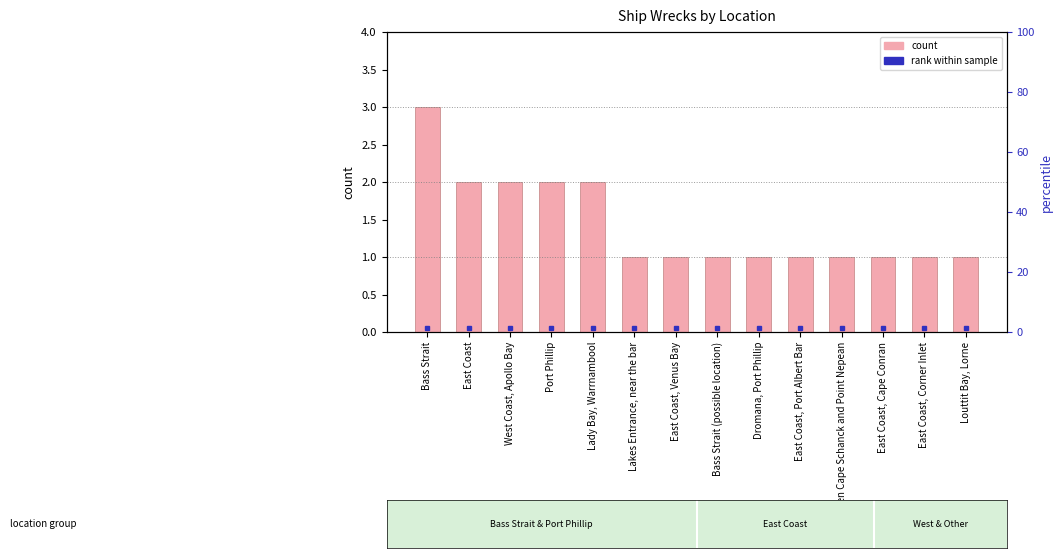

What is the difference between the maximum and minimum values?

2